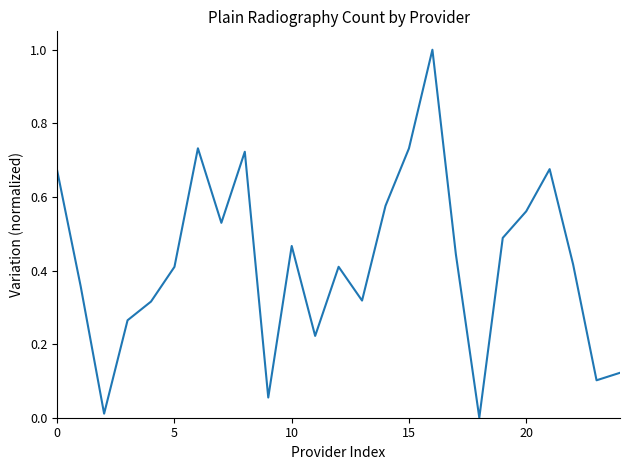

Does the chart display data point markers on the line(s)?

No